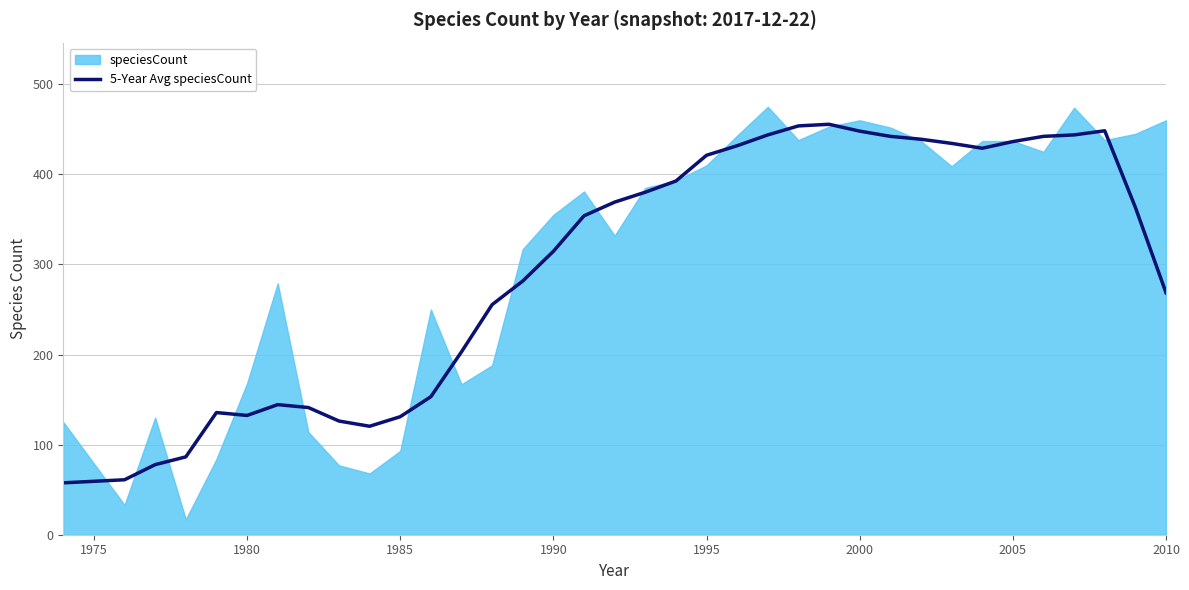

How many values are below 363?

18